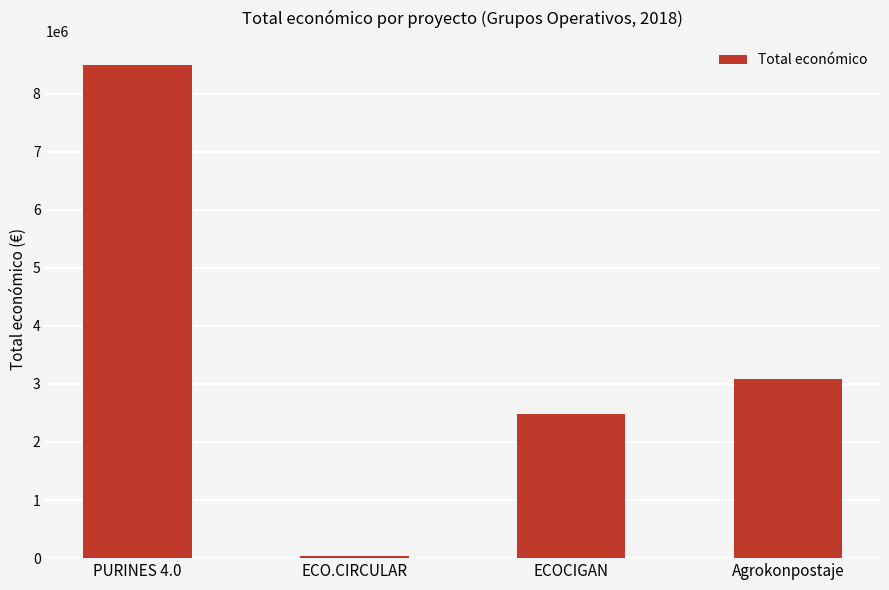

How many data points are less than 3079833?

2